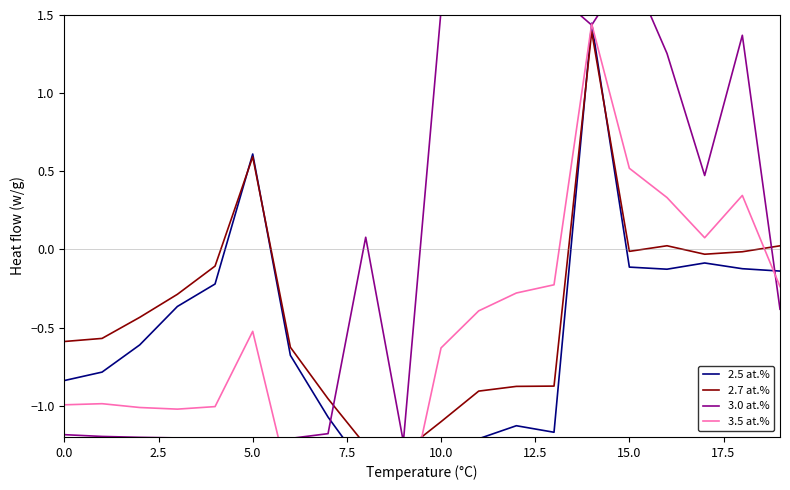

What is the greatest value displayed?

1.8